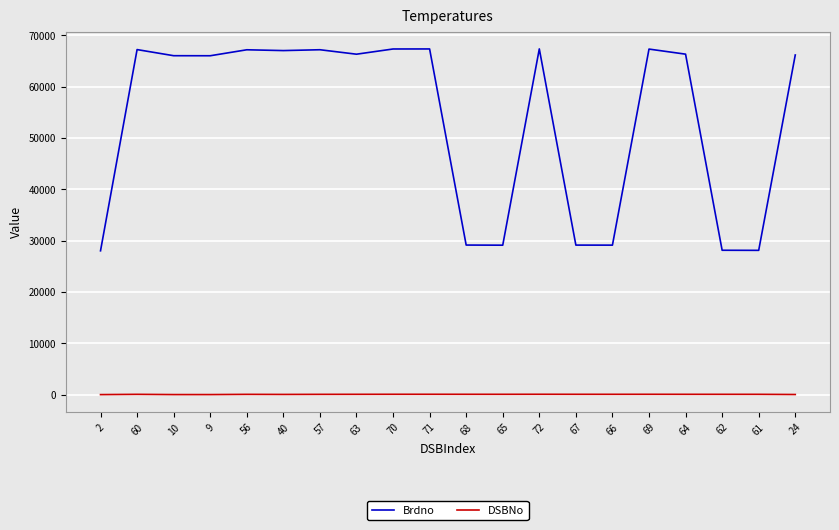

What position from the right is 60?

19